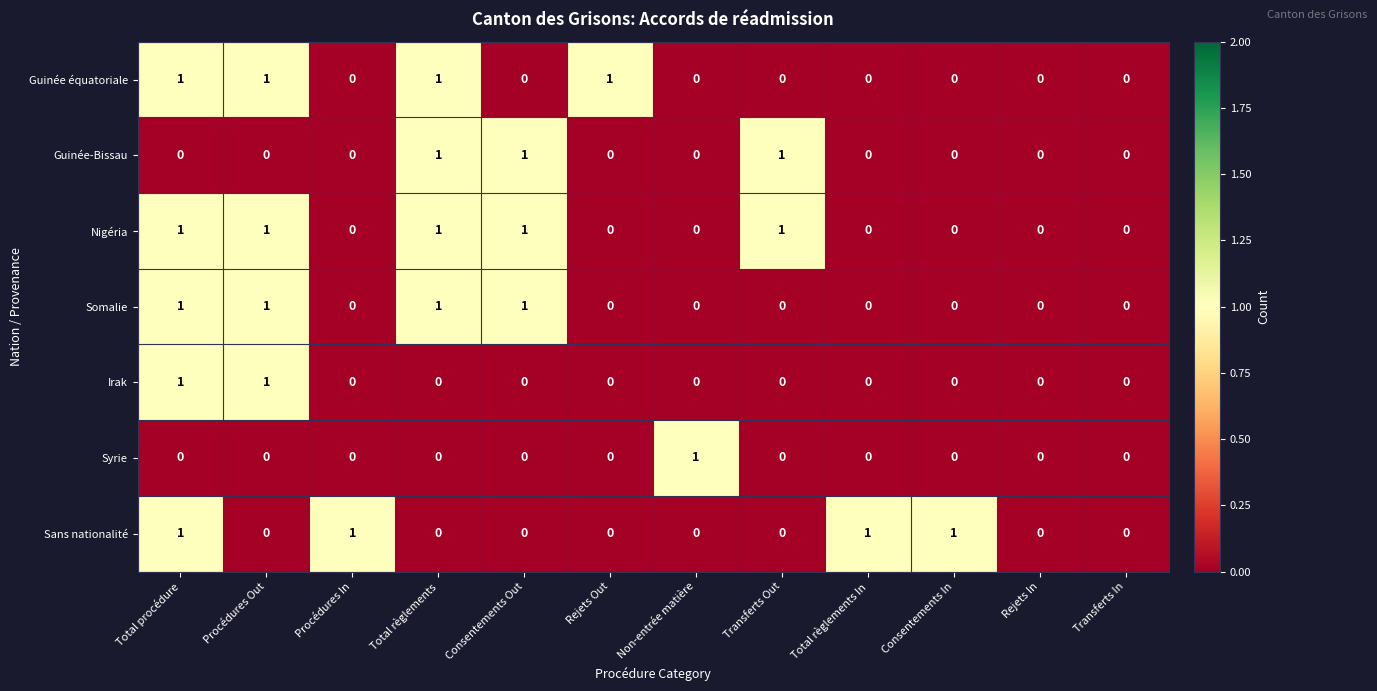

At which category is the sum across all series the highest?

Total procédure